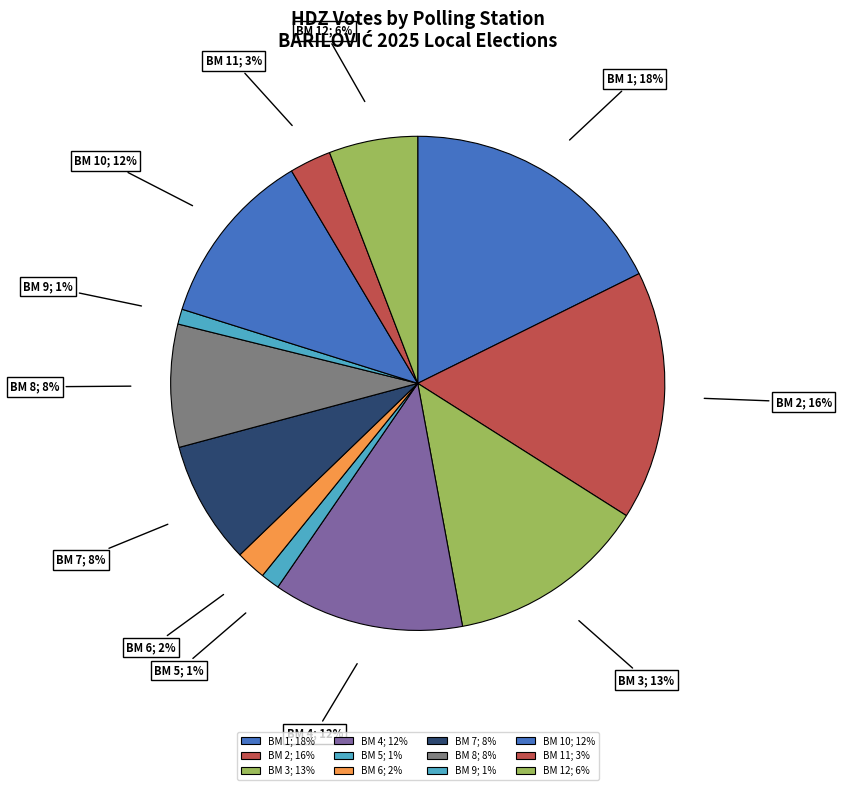

What is the largest slice in the pie chart?

BM 1; 18%